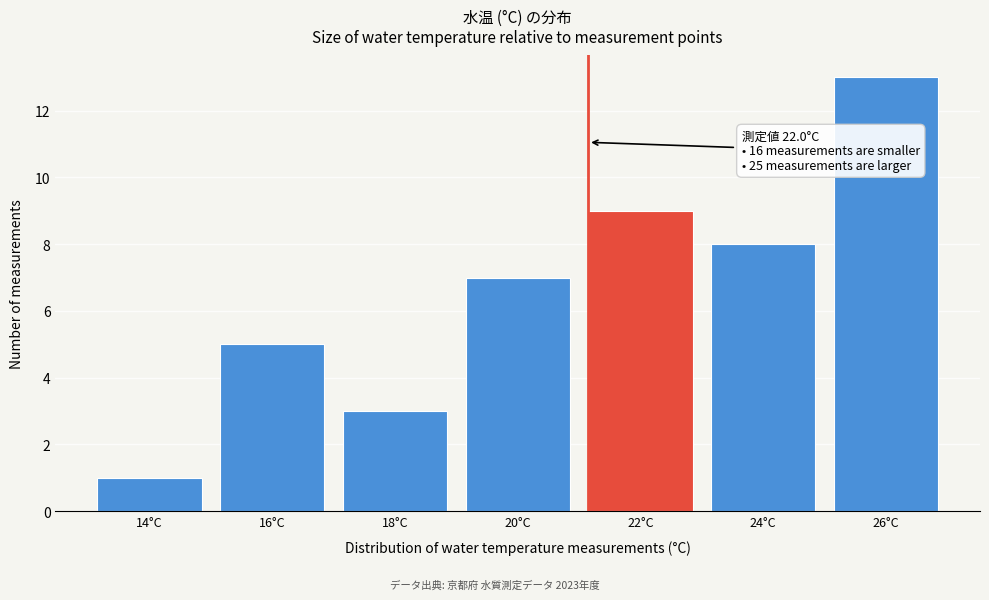

Reading right to left, extract all data points from this chart.

13	8	9	7	3	5	1